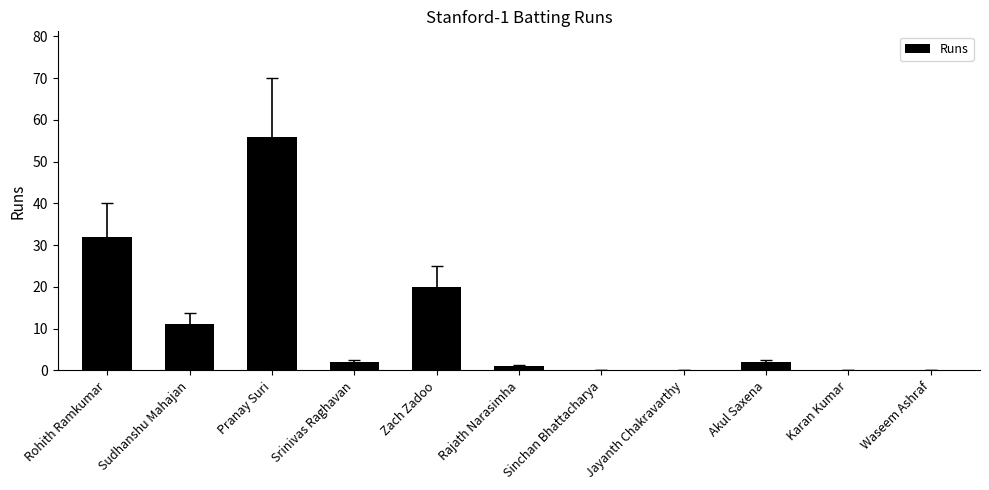

Is it true that the value at Jayanth Chakravarthy is 0?

True